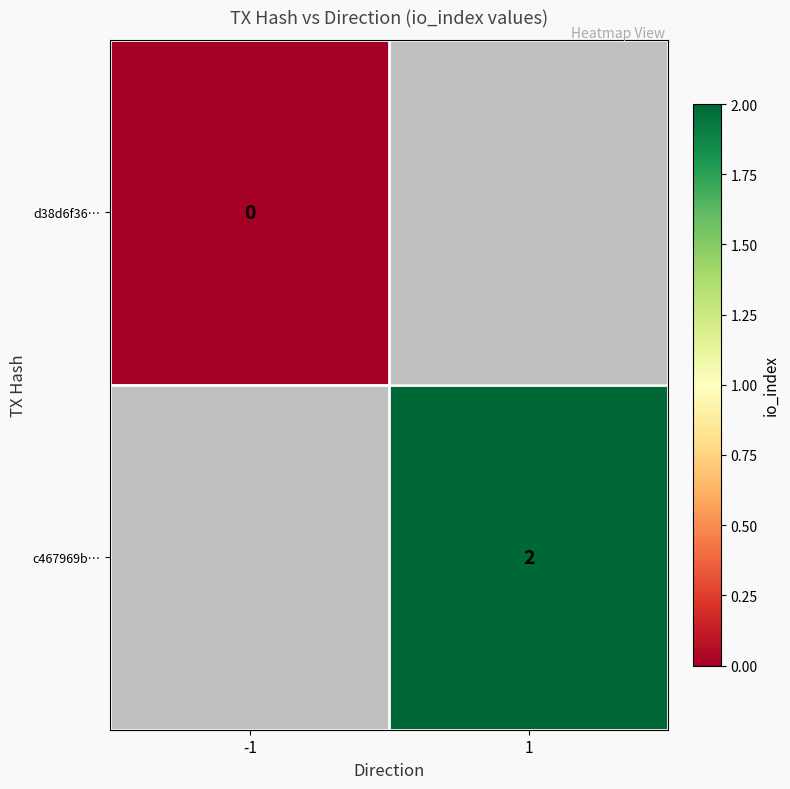

Is the value of c467969b… at 1 greater than the value of d38d6f36… at -1?

Yes